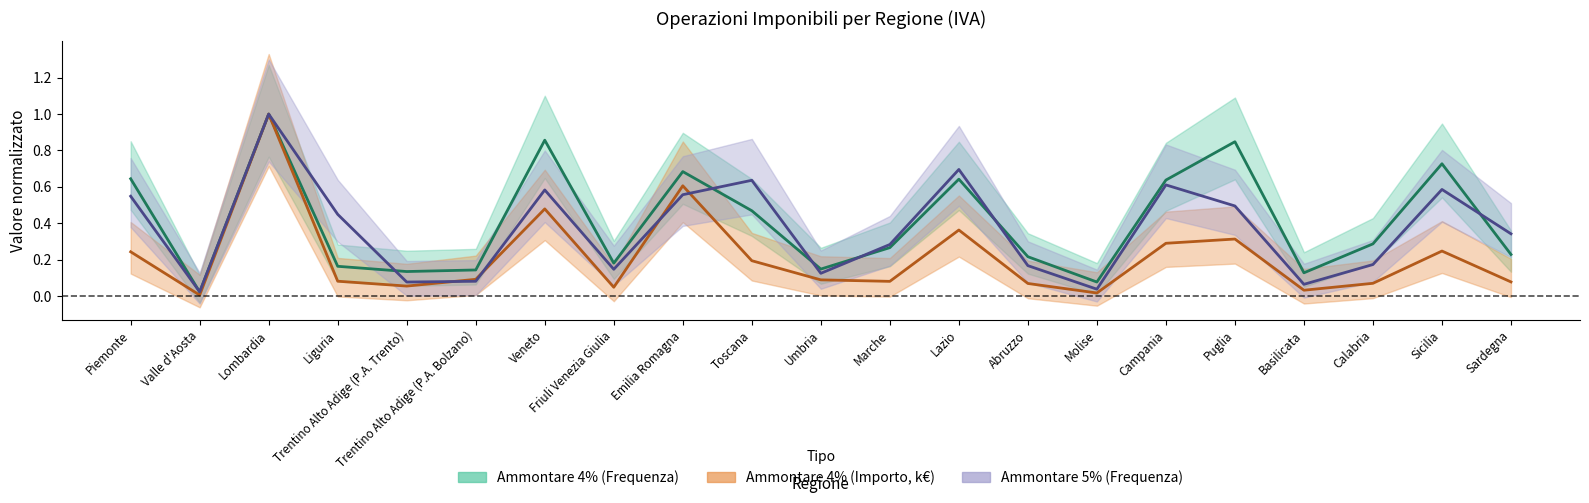

What position from the left is Marche?

12